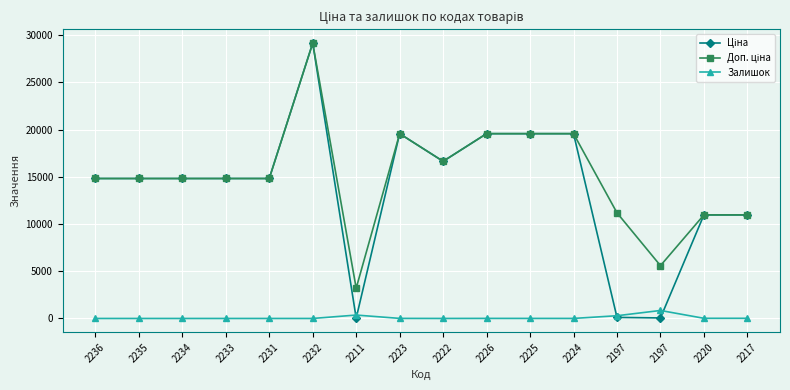

In Залишок, how many points are lower than both neighbors (excluding endpoints)?

2